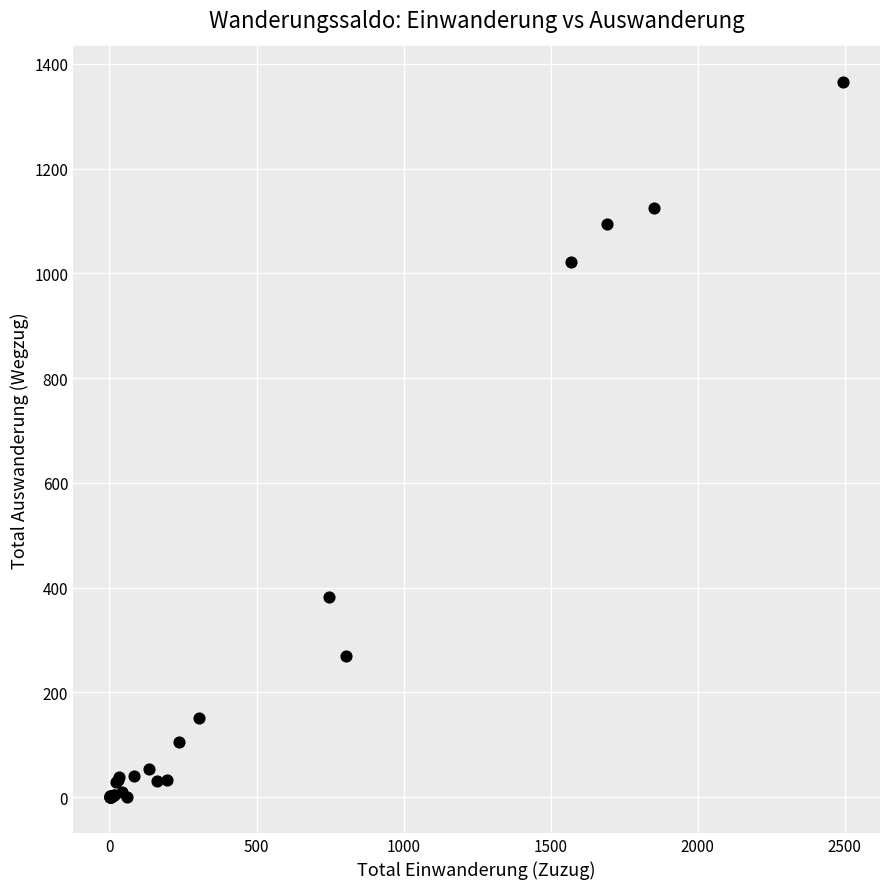

What Y value in the scatter plot is closest to 682?

382